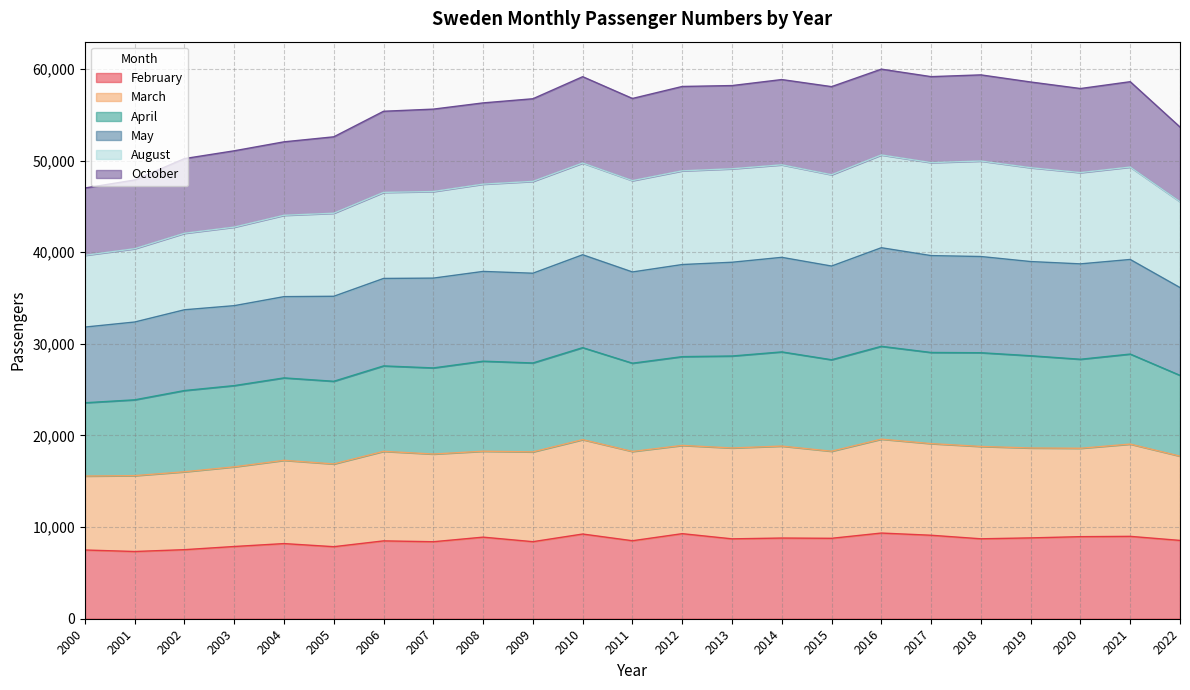

What is the maximum value for February?

9349